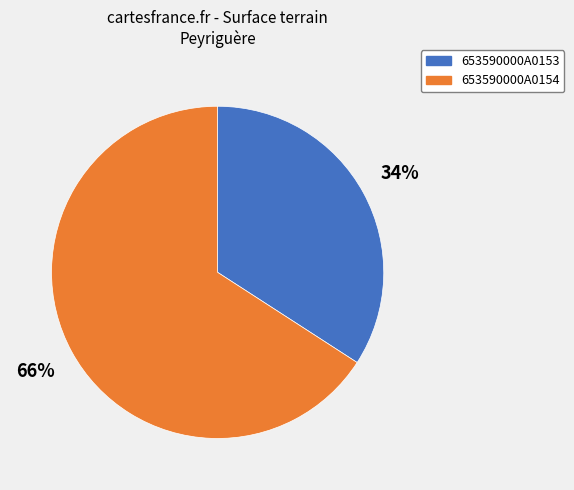

Count the number of slices in the pie.

2